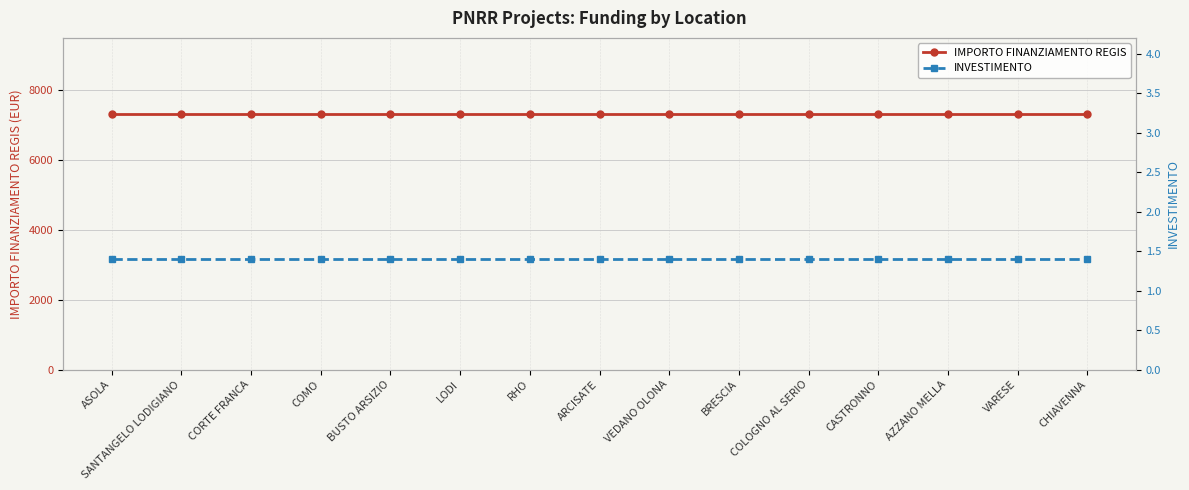

Reading left to right, transcribe all the data shown in this chart.

IMPORTO FINANZIAMENTO REGIS: ASOLA=7301.0	SANTANGELO LODIGIANO=7301.0	CORTE FRANCA=7301.0	COMO=7301.0	BUSTO ARSIZIO=7301.0	LODI=7301.0	RHO=7301.0	ARCISATE=7301.0	VEDANO OLONA=7301.0	BRESCIA=7301.0	COLOGNO AL SERIO=7301.0	CASTRONNO=7301.0	AZZANO MELLA=7301.0	VARESE=7301.0	CHIAVENNA=7301.0
INVESTIMENTO: ASOLA=1.4	SANTANGELO LODIGIANO=1.4	CORTE FRANCA=1.4	COMO=1.4	BUSTO ARSIZIO=1.4	LODI=1.4	RHO=1.4	ARCISATE=1.4	VEDANO OLONA=1.4	BRESCIA=1.4	COLOGNO AL SERIO=1.4	CASTRONNO=1.4	AZZANO MELLA=1.4	VARESE=1.4	CHIAVENNA=1.4